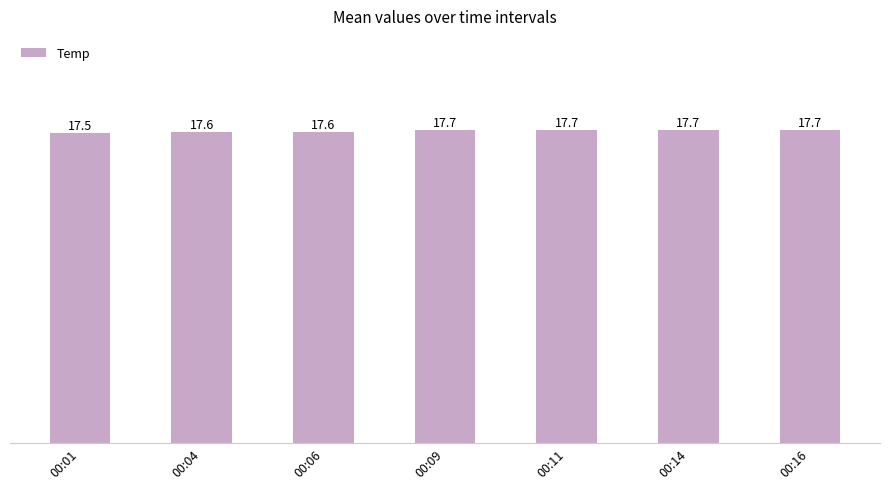

Approximately how many times larger is the value at 00:11 compared to 00:04?

1.0